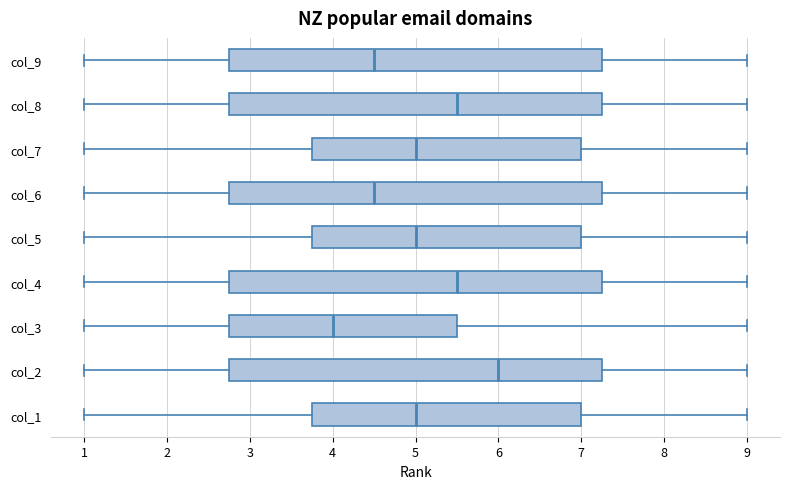

Where does the right whisker of the box for col_9 end on the x-axis? The values are not printed on the chart, so give them approximately, as read against the axis.

9.0